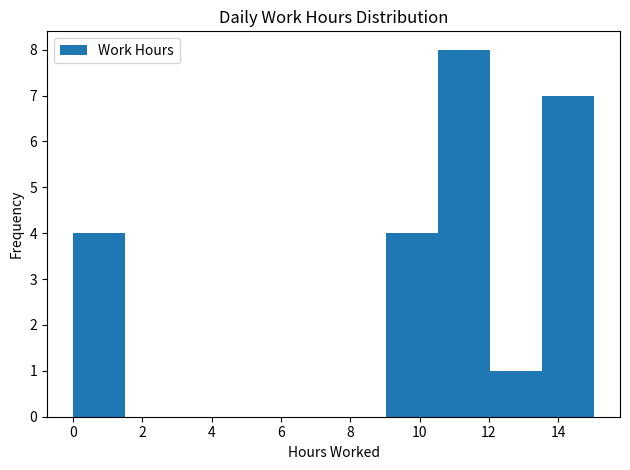

Reading left to right, list every bar in this chart as the range it spans on the x-axis followed by its height. Neither the bar edges nor the heights are printed on the chart, so give them approximately, as read against the axes.

0.0 to 1.6: 4
1.6 to 3.0: 0
3.0 to 4.6: 0
4.6 to 6.0: 0
6.0 to 7.6: 0
7.6 to 9.0: 0
9.0 to 10.6: 4
10.6 to 12.0: 8
12.0 to 13.6: 1
13.6 to 15.0: 7